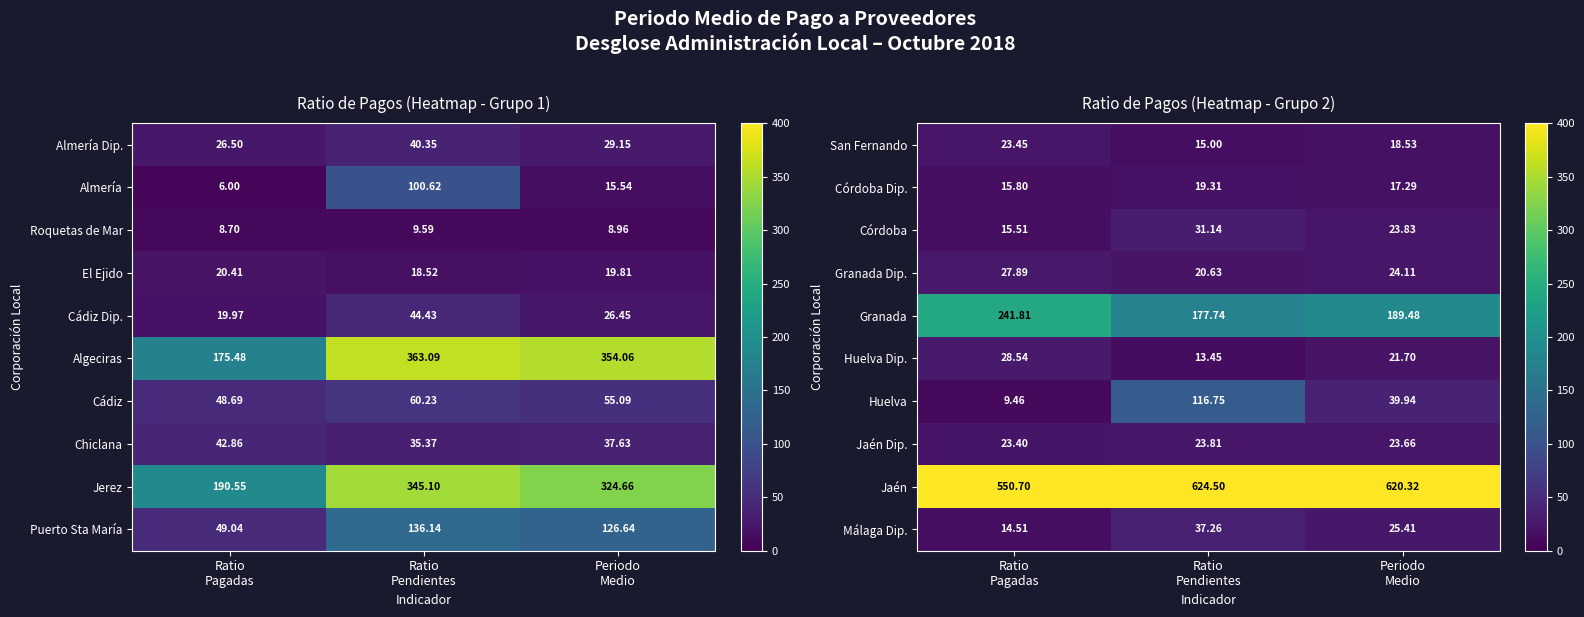

What is the difference between the second highest and minimum values in the Málaga Dip. series?

10.9